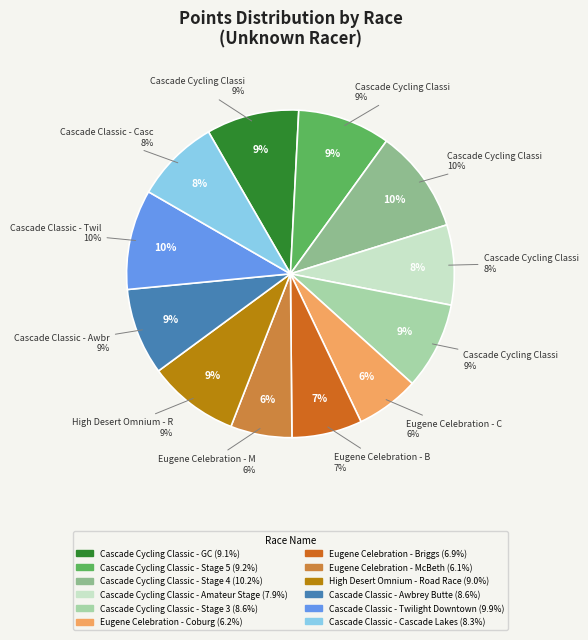

Does any single category account for the majority?

No